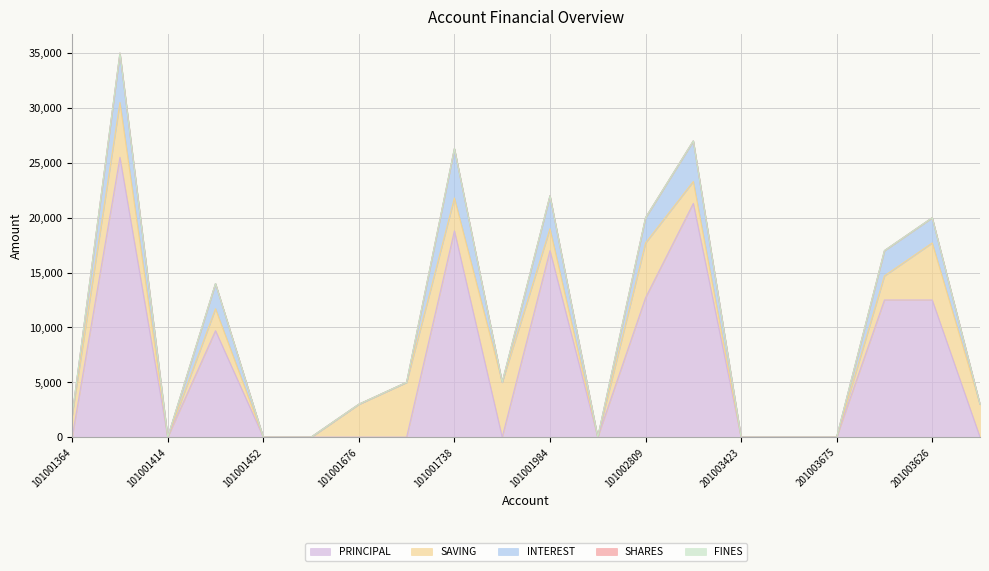

What position from the left is 101001364?

1